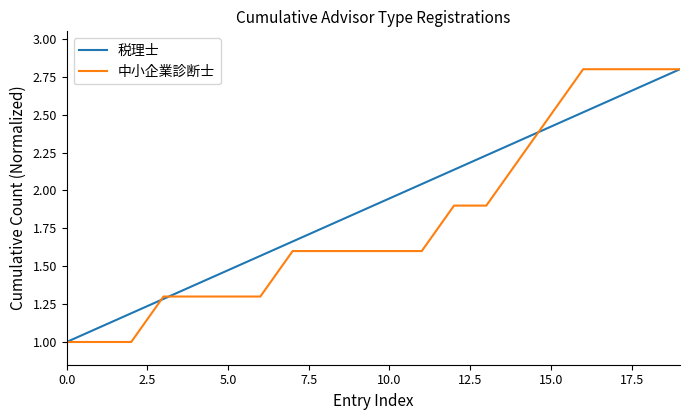

What is the maximum value shown in the chart?

2.8